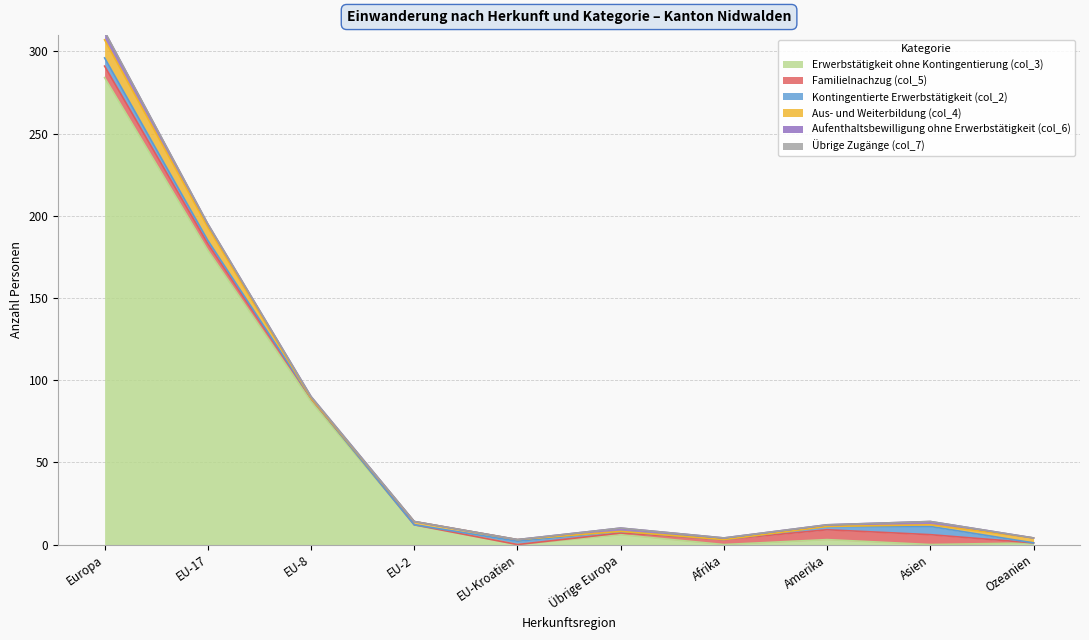

What is the sum of all Familielnachzug (col_5) values?

29